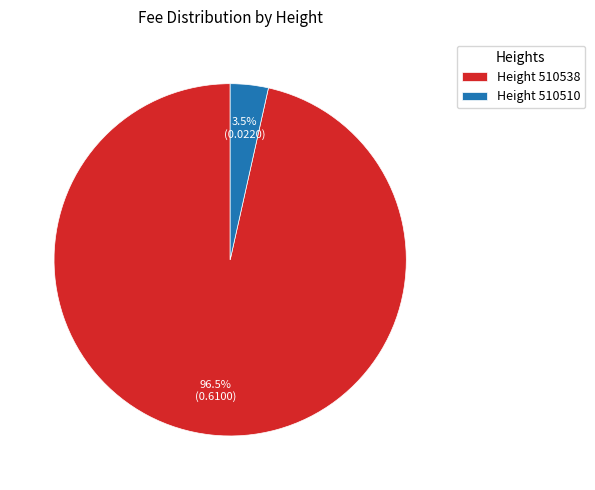

To the nearest percent, what is the average slice percentage?

50%